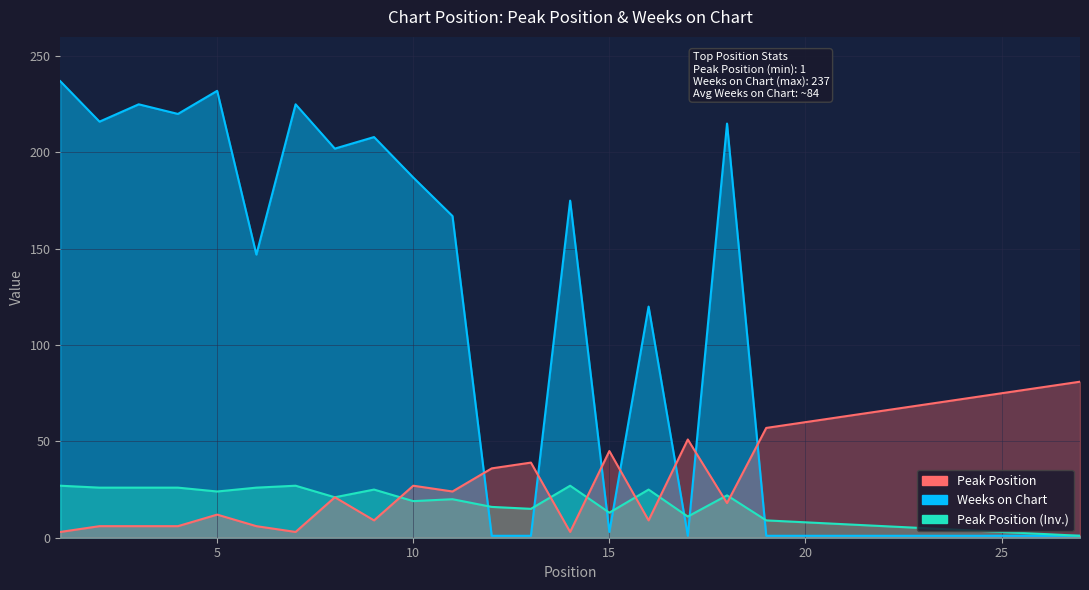

What is the maximum value for Peak Position?

27